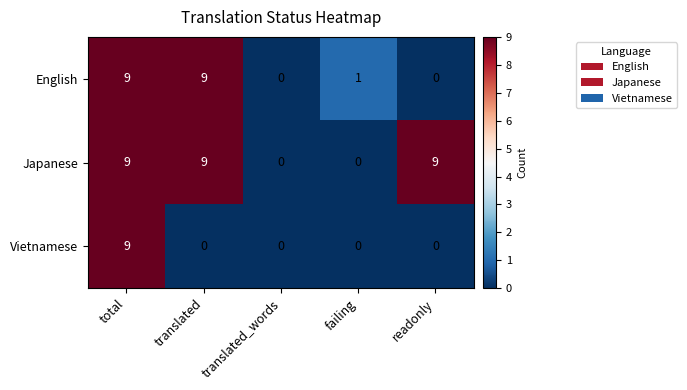

What is the sum of the Japanese values at translated and total?

18